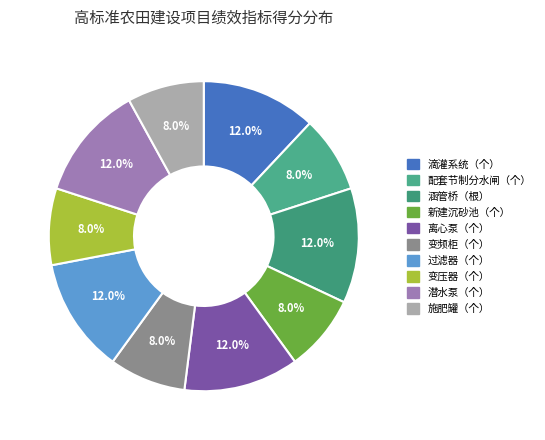

What percentage is the 施肥罐（个） slice, to the nearest percent?

8%